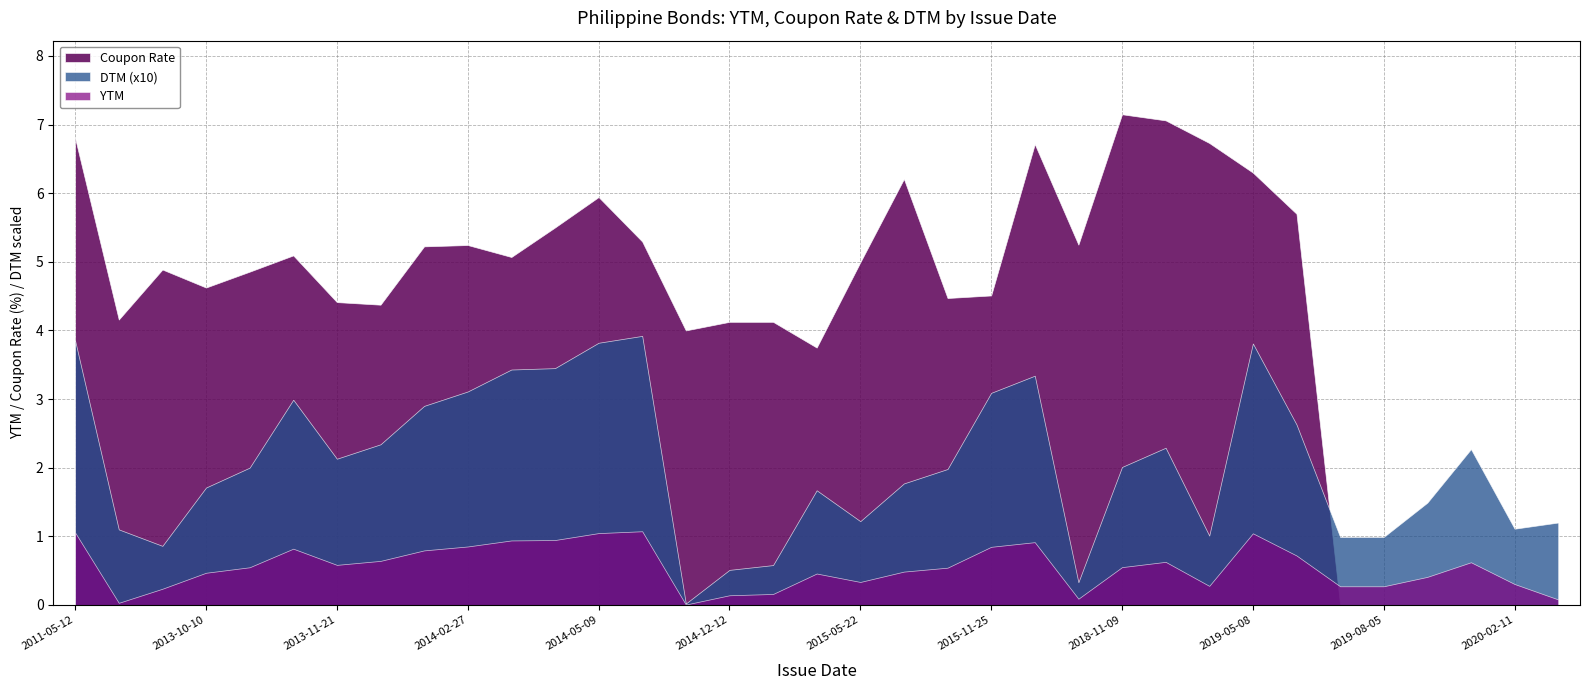

Which label corresponds to the largest value in the chart?

2018-11-09